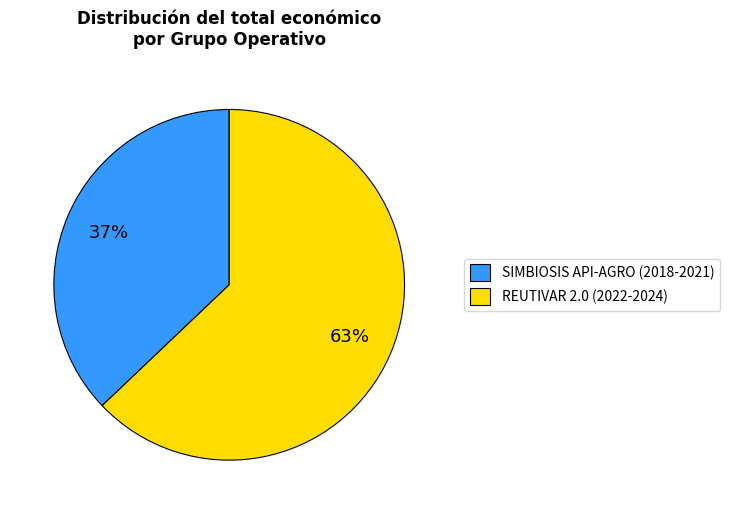

Rank the categories by value from lowest to highest.

SIMBIOSIS API-AGRO (2018-2021), REUTIVAR 2.0 (2022-2024)